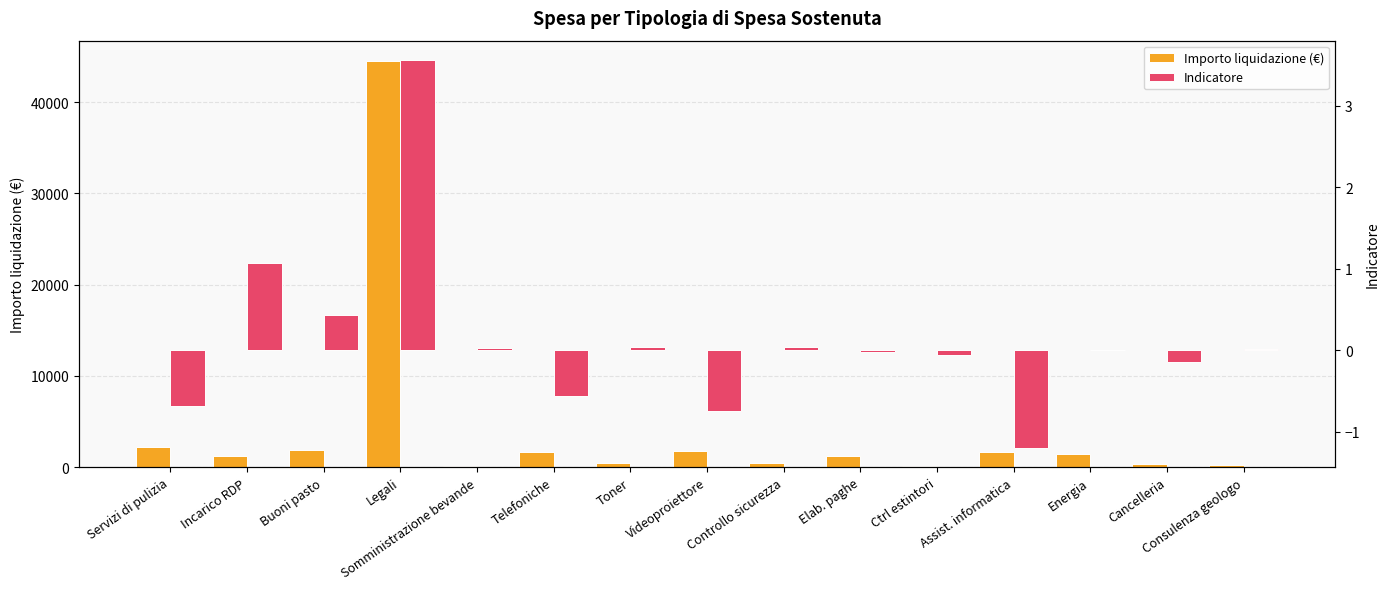

What is the spread (max minus min) of values at Videoproiettore?

1740.7